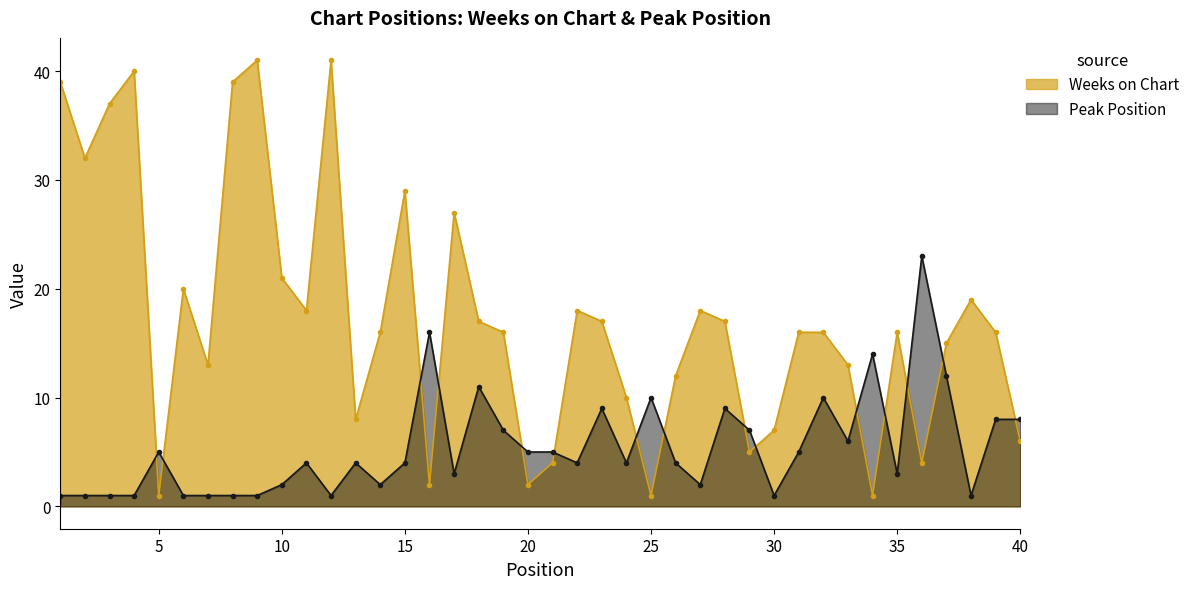

The value of Weeks on Chart at 5 is 1. True or false?

True